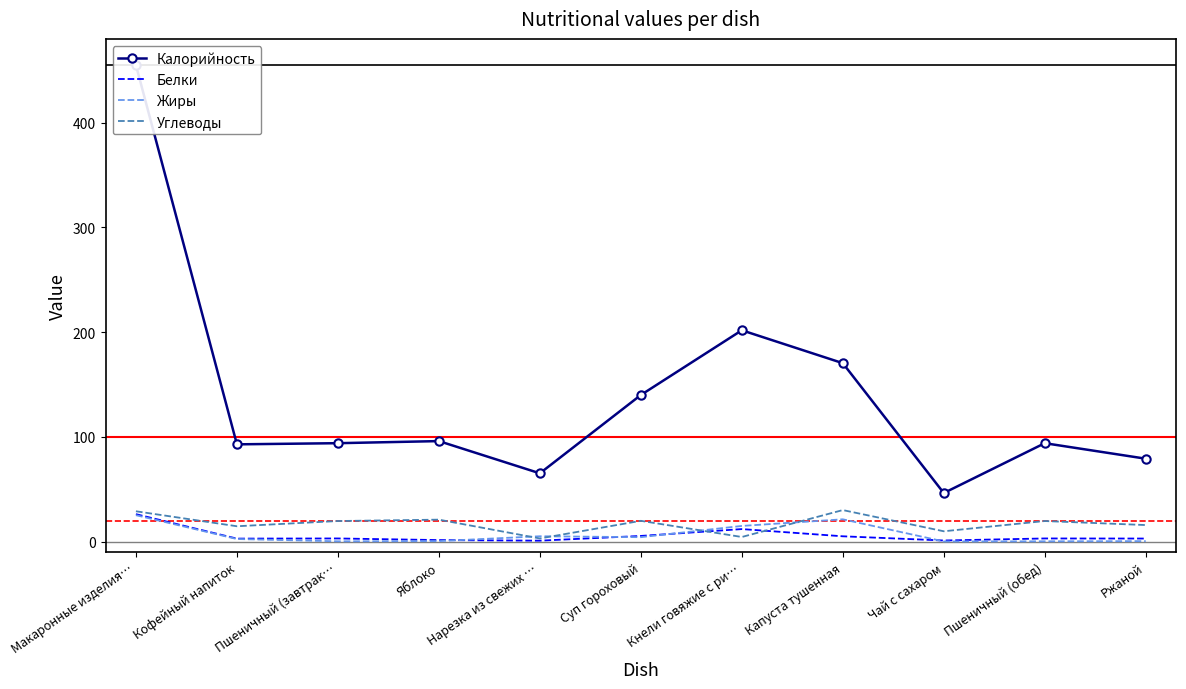

How many data points does each series have?

11